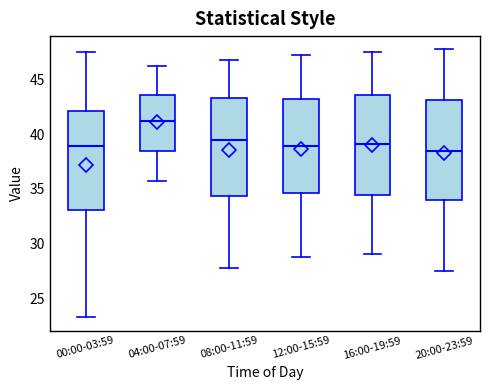

Where does the lower whisker of the box for 20:00-23:59 end on the y-axis? The values are not printed on the chart, so give them approximately, as read against the axis.

27.5